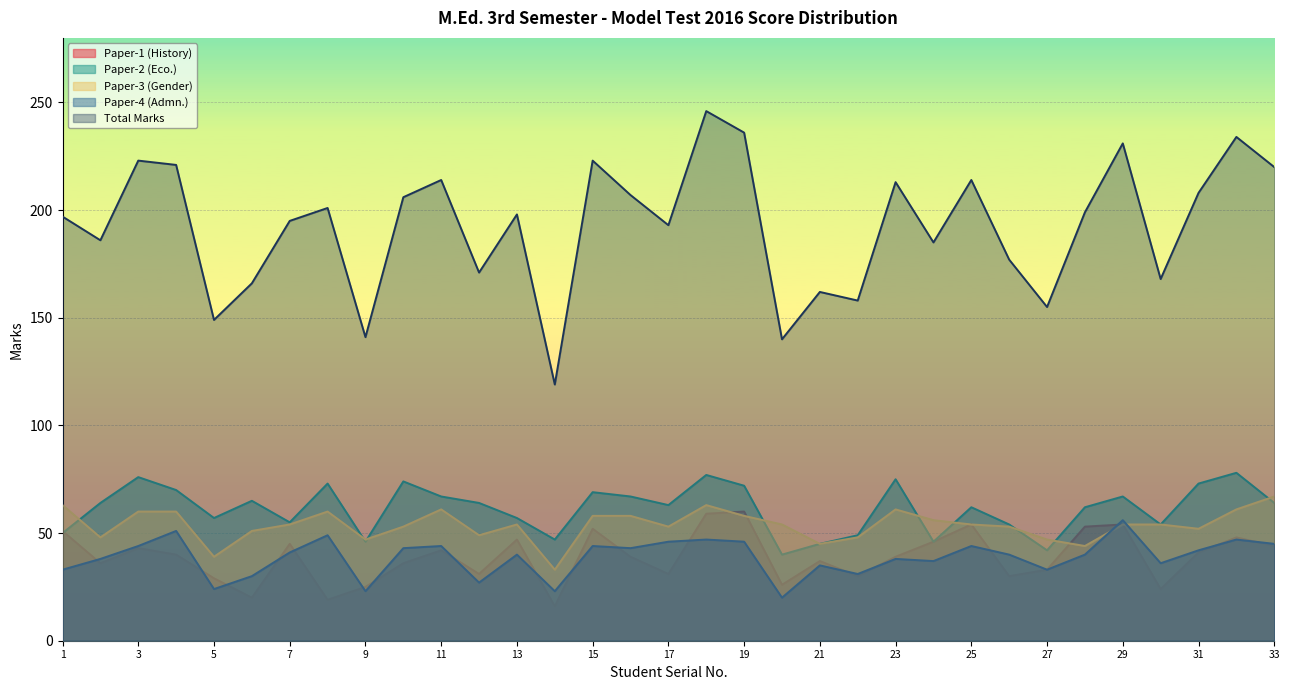

What is the value of the Paper-4 (Admn.) point at the 14th from the left?

23